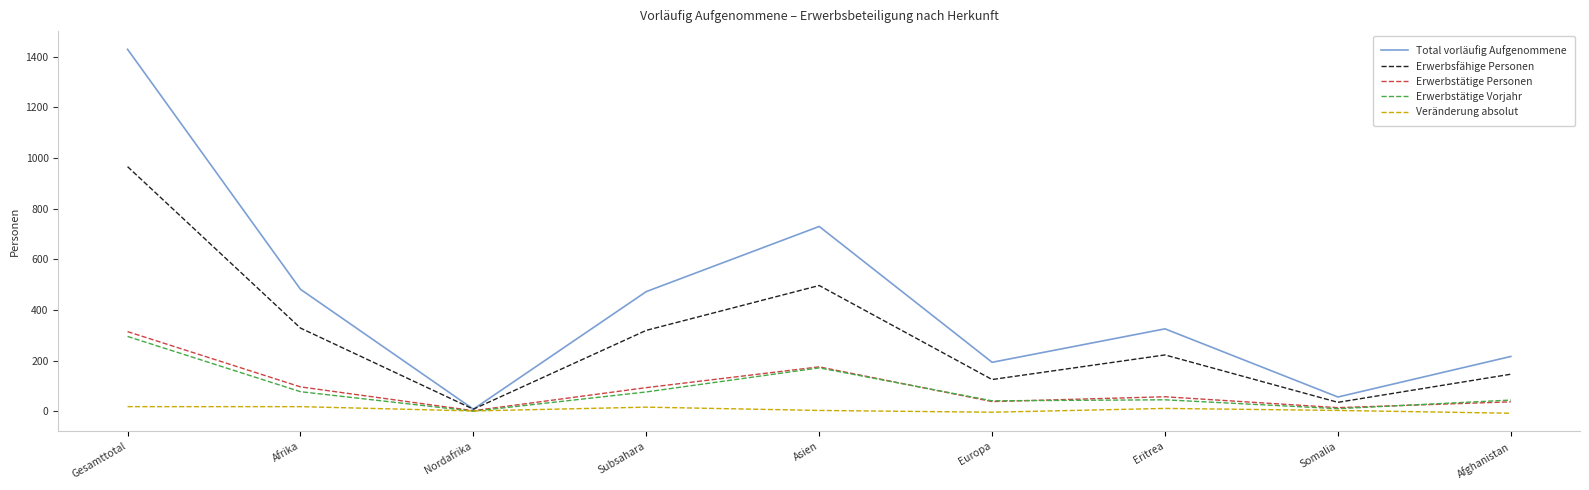

What is the sum of the Erwerbsfähige Personen values at Afghanistan and Eritrea?

370